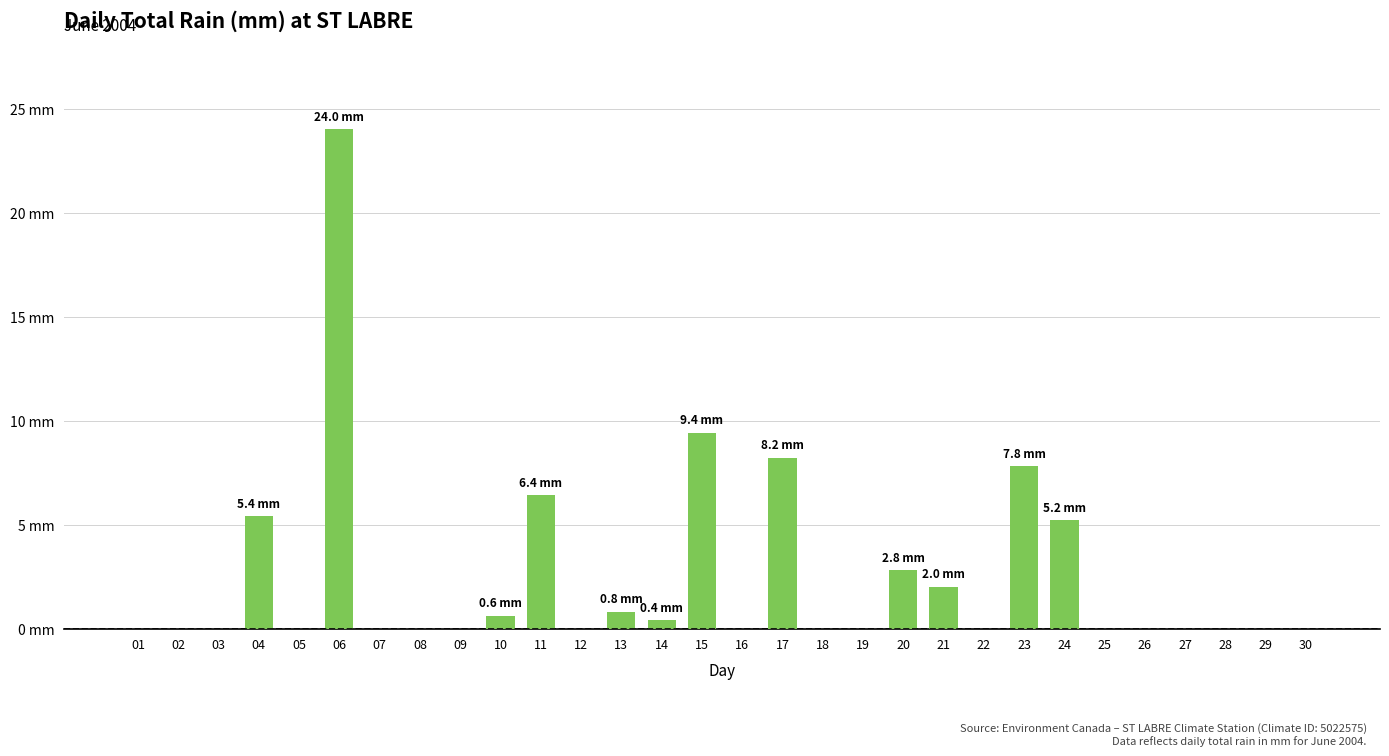

Rank the categories by value from lowest to highest.

01, 02, 03, 05, 07, 08, 09, 12, 16, 18, 19, 22, 25, 26, 27, 28, 29, 30, 14, 10, 13, 21, 20, 24, 04, 11, 23, 17, 15, 06